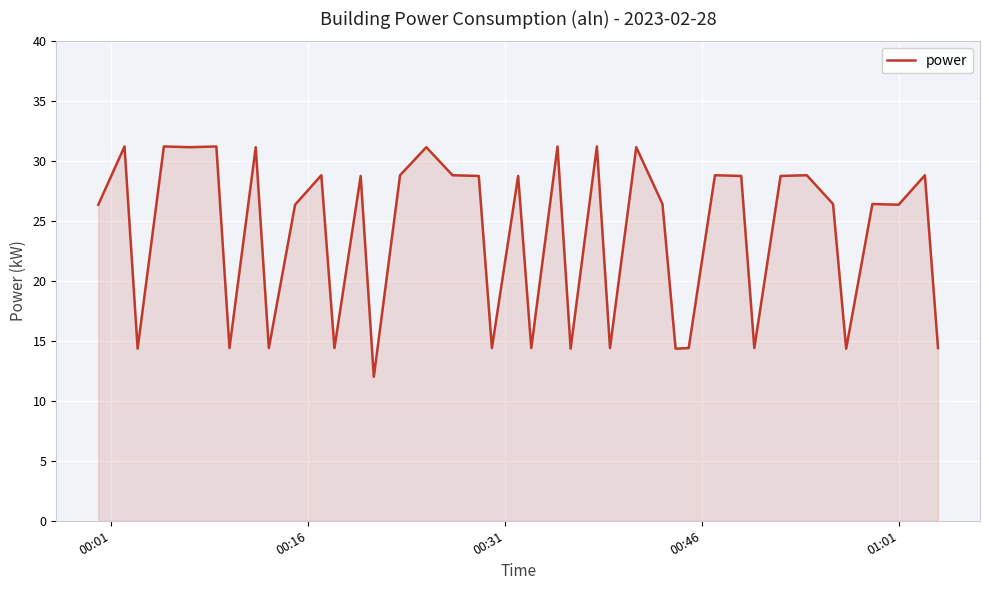

What is the smallest value displayed?

12.0